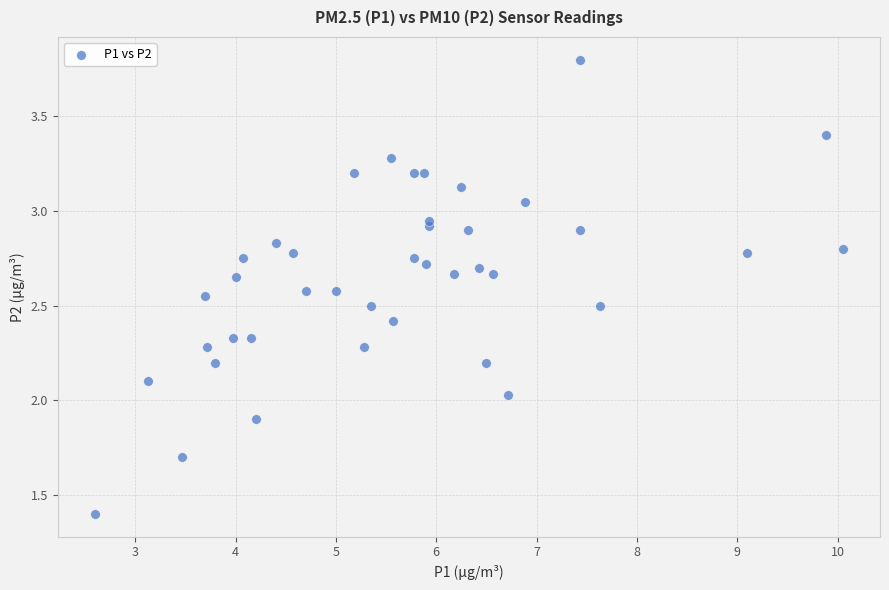

What is the range of X values (max minus min)?

7.5